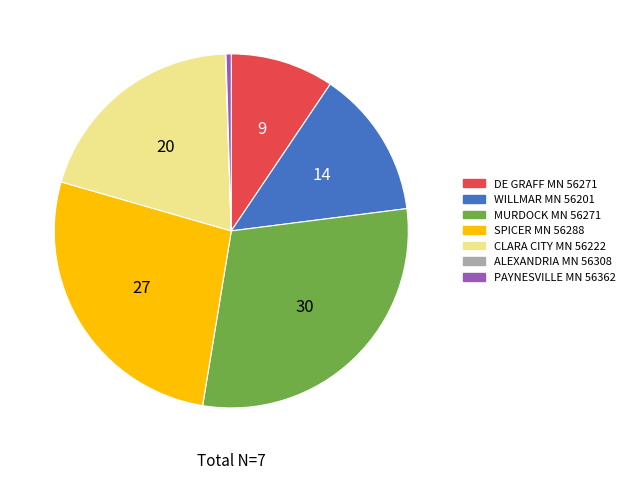

Which category has the biggest portion of the pie?

MURDOCK MN 56271